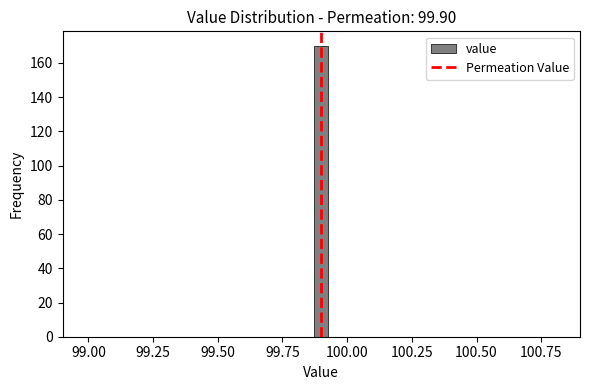

Around what value on the x-axis is the tallest bar? Give the approximate position of its centre, as read against the axis.

99.90